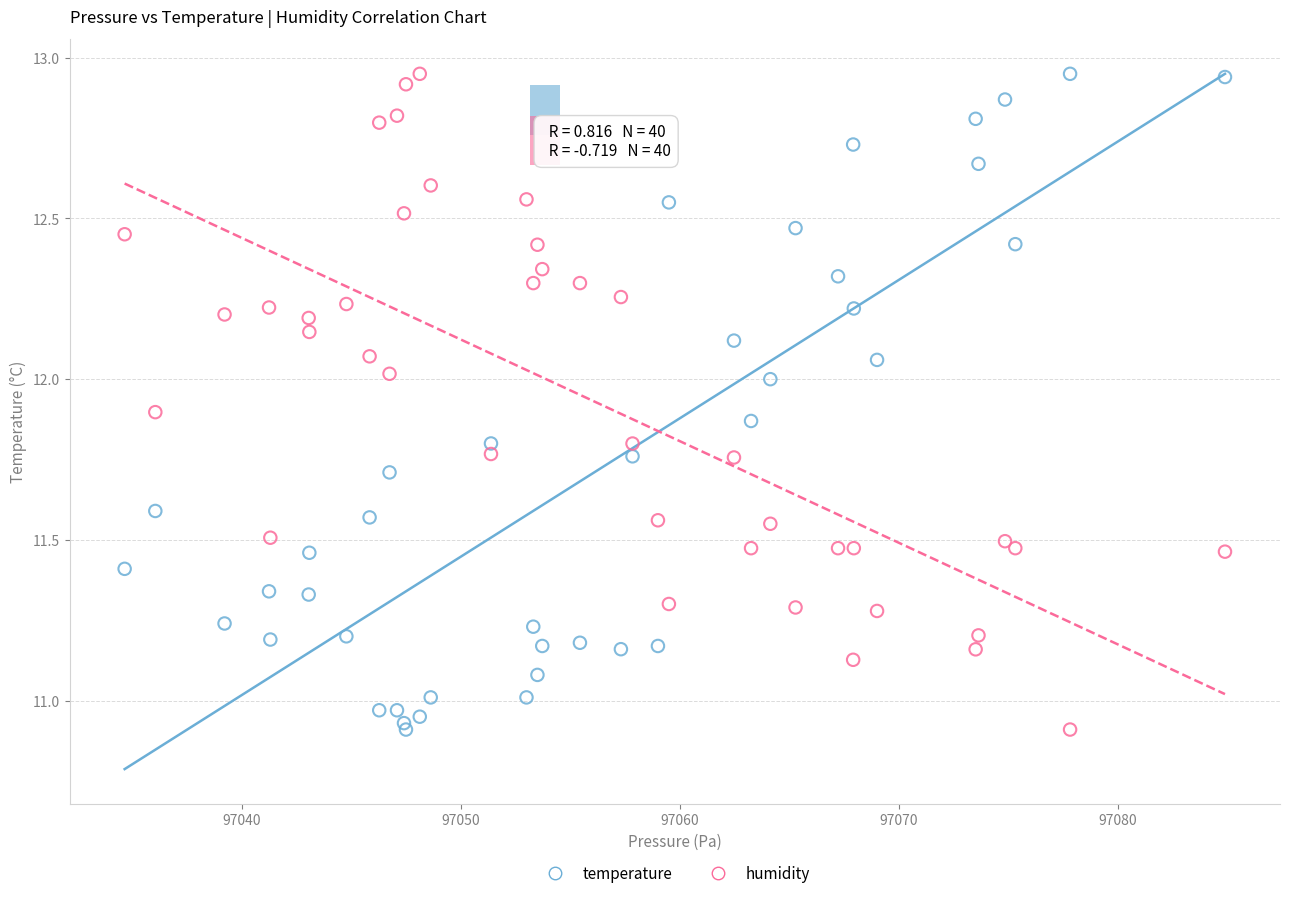

What are all the series names shown in the legend?

temperature, humidity